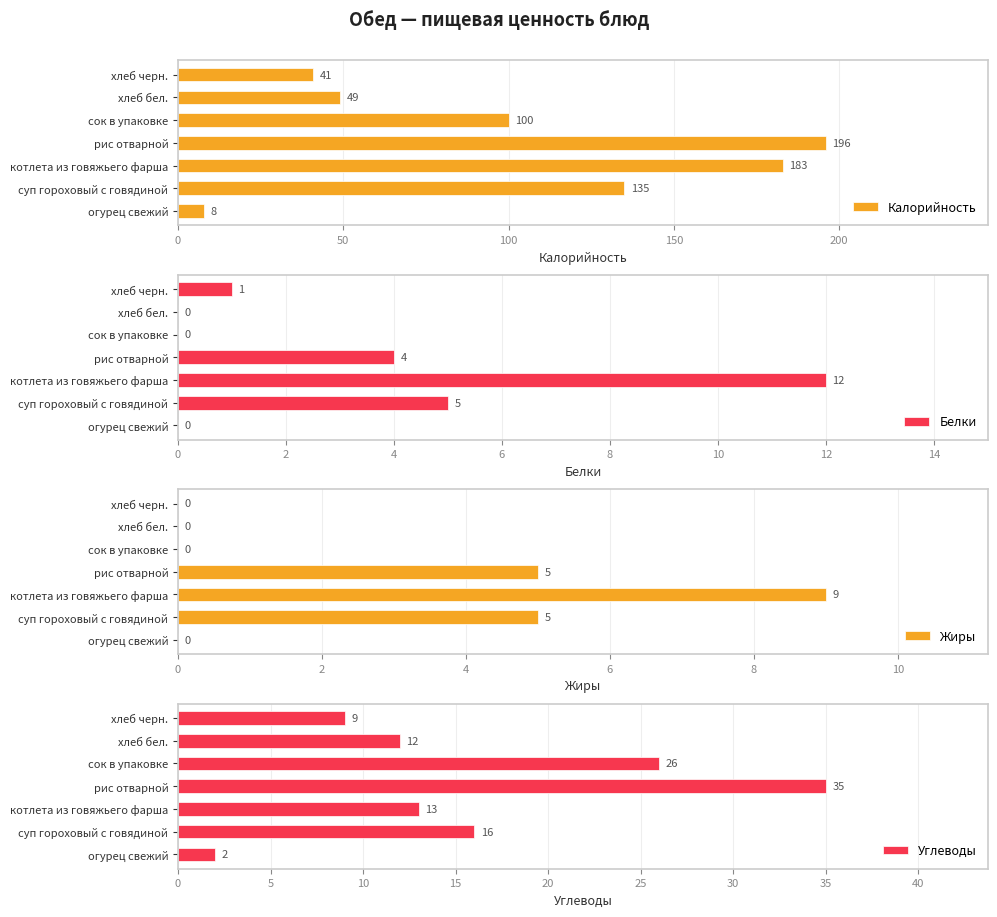

Are the bars horizontal?

Yes